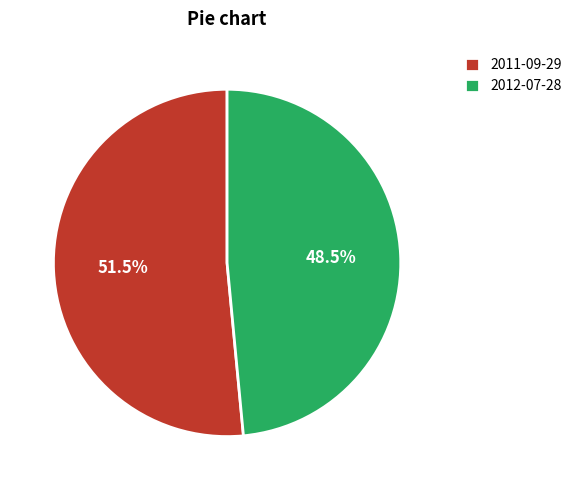

How much of the chart is everything except 2011-09-29?

48.5%